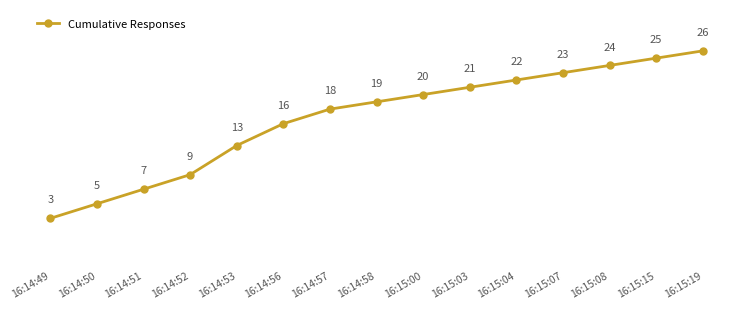

What is the difference between the values at 16:15:04 and 16:15:07?

1